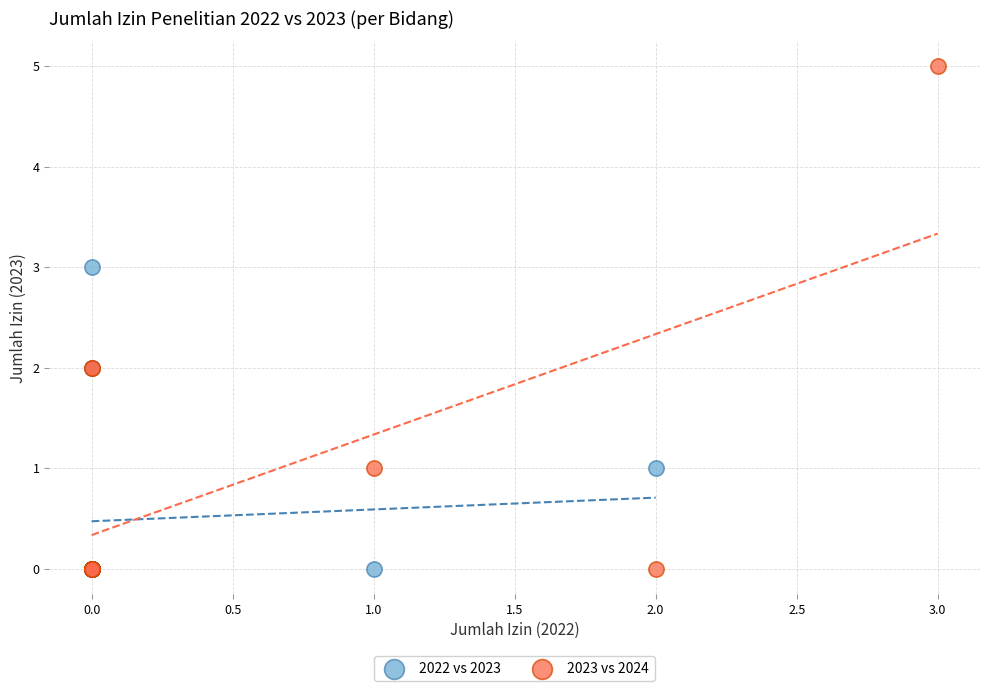

What are all the series names shown in the legend?

2022 vs 2023, 2023 vs 2024